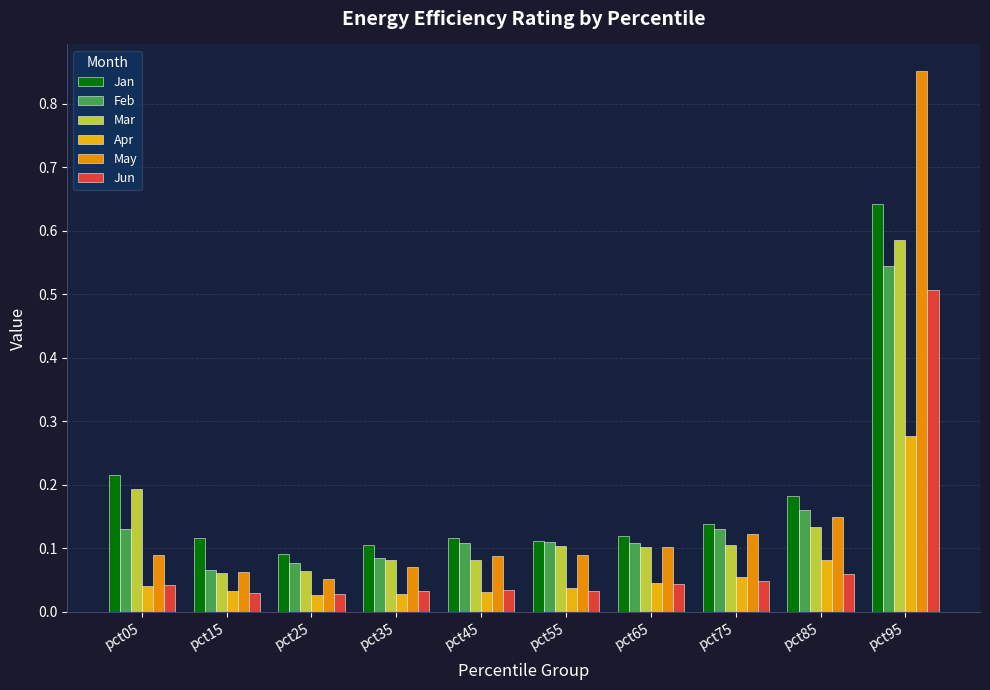

How many data points does each series have?

10